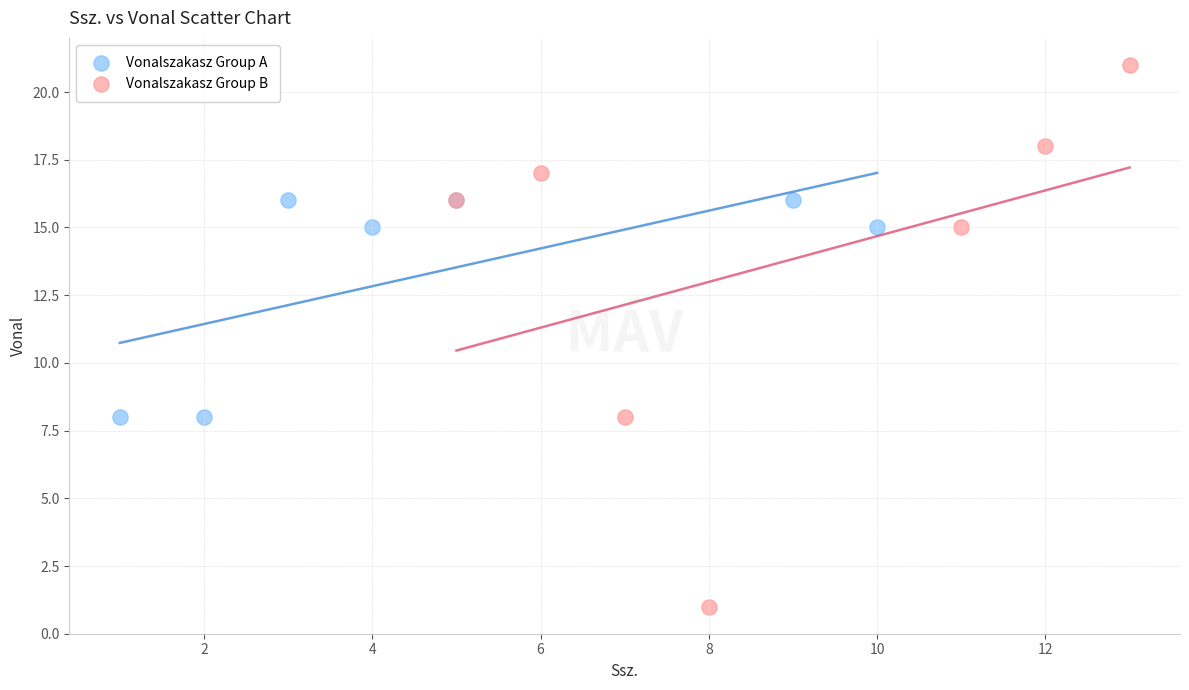

What are all the series names shown in the legend?

Vonalszakasz Group A, Vonalszakasz Group B